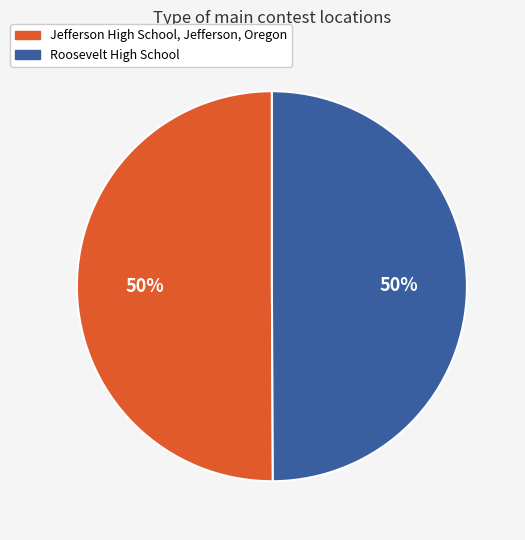

Count the number of slices in the pie.

2